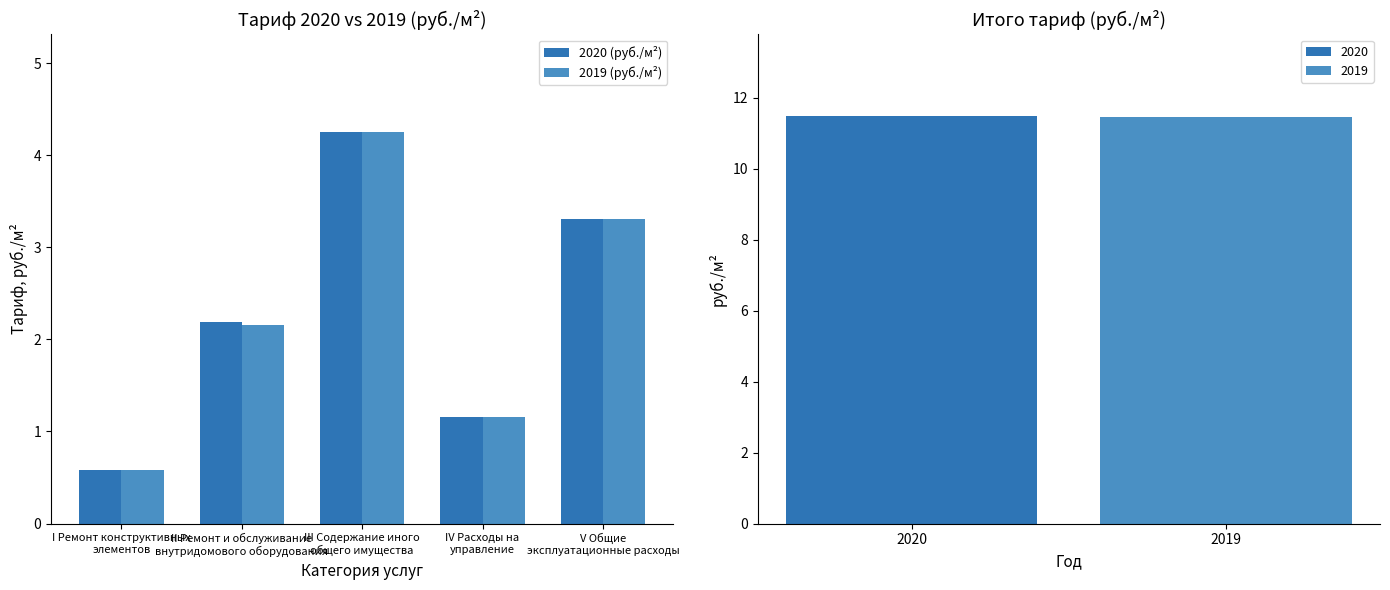

Reading right to left, extract all data points from this chart.

2020 (руб./м²): V Общие
эксплуатационные расходы=3.3	IV Расходы на
управление=1.2	III Содержание иного
общего имущества=4.3	II Ремонт и обслуживание
внутридомового оборудования=2.2	I Ремонт конструктивных
элементов=0.6
2019 (руб./м²): V Общие
эксплуатационные расходы=3.3	IV Расходы на
управление=1.2	III Содержание иного
общего имущества=4.3	II Ремонт и обслуживание
внутридомового оборудования=2.2	I Ремонт конструктивных
элементов=0.6